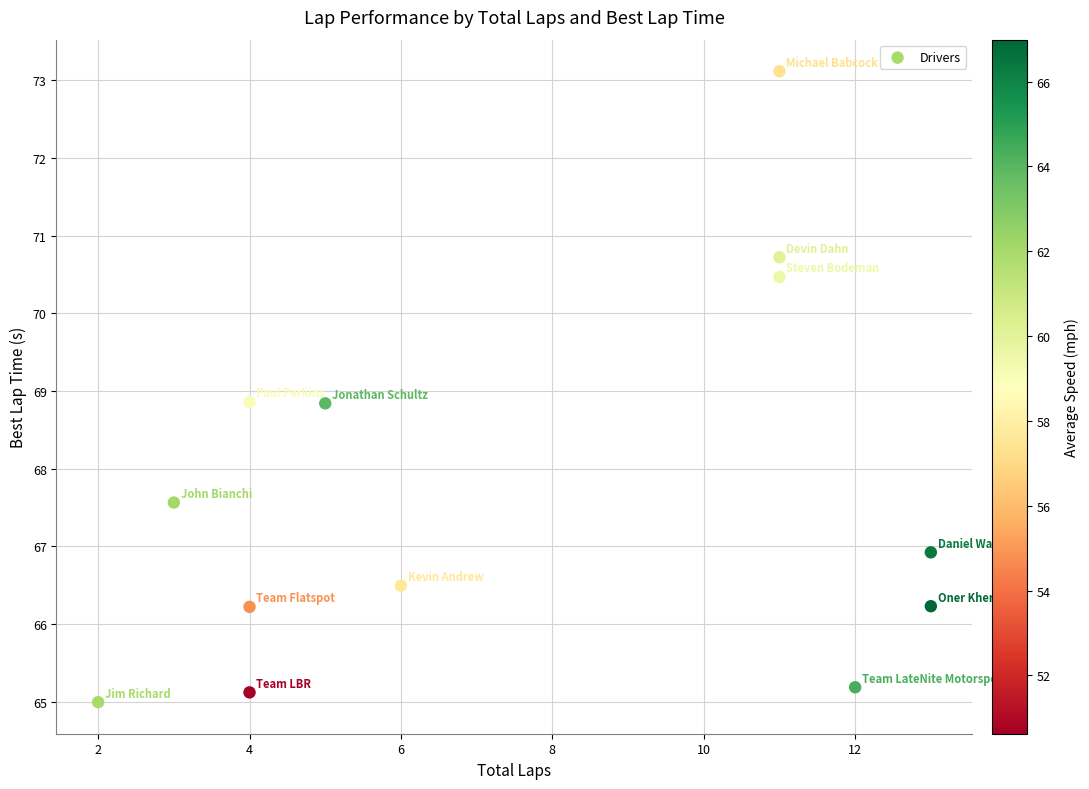

What is the range of Y values (max minus min)?

8.1